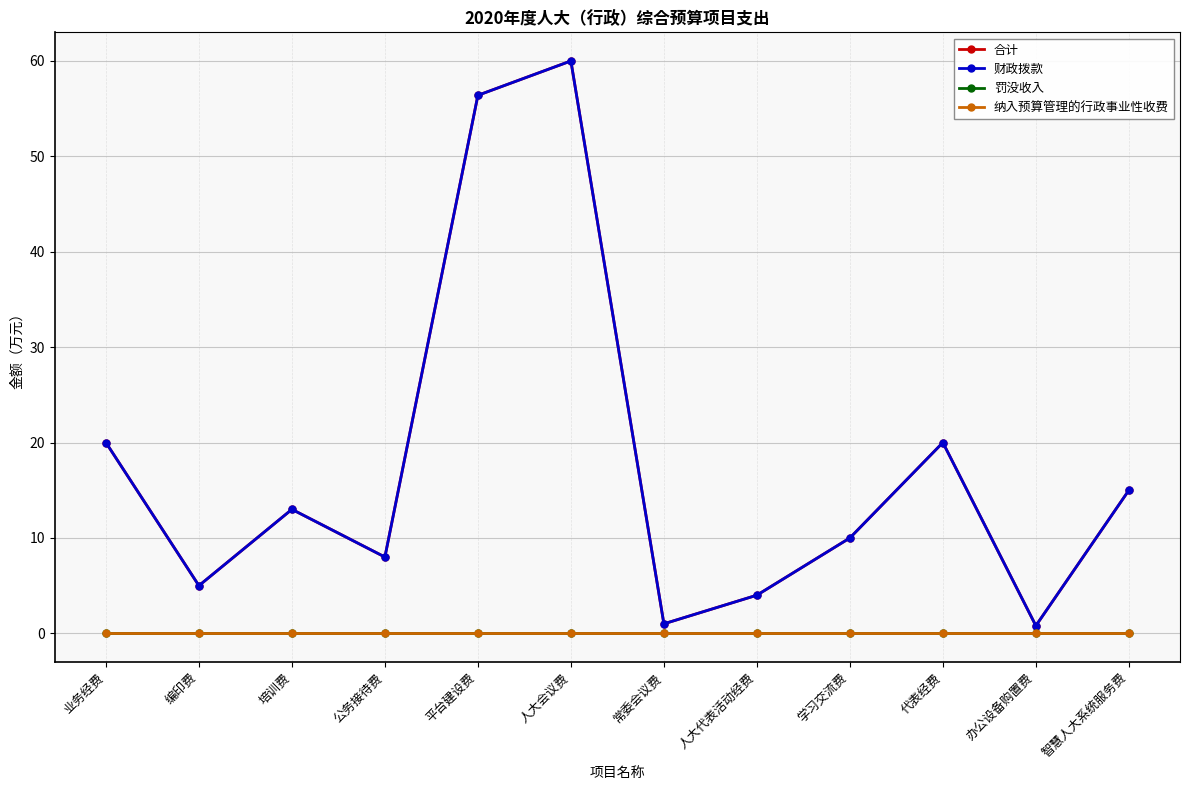

What is the value of the 财政拨款 point at the 9th from the left?

10.0